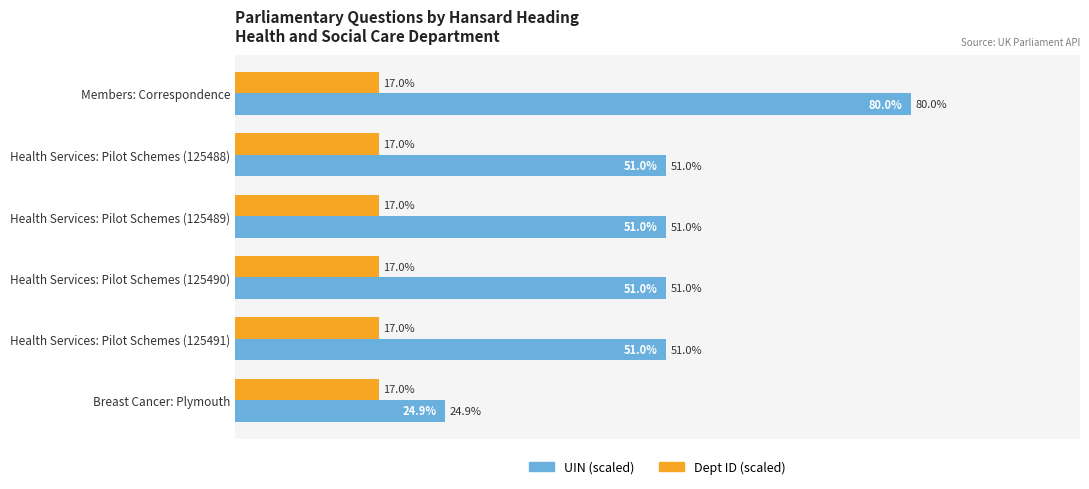

Rank the series by their average value, from lowest to highest.

Dept ID (scaled), UIN (scaled)